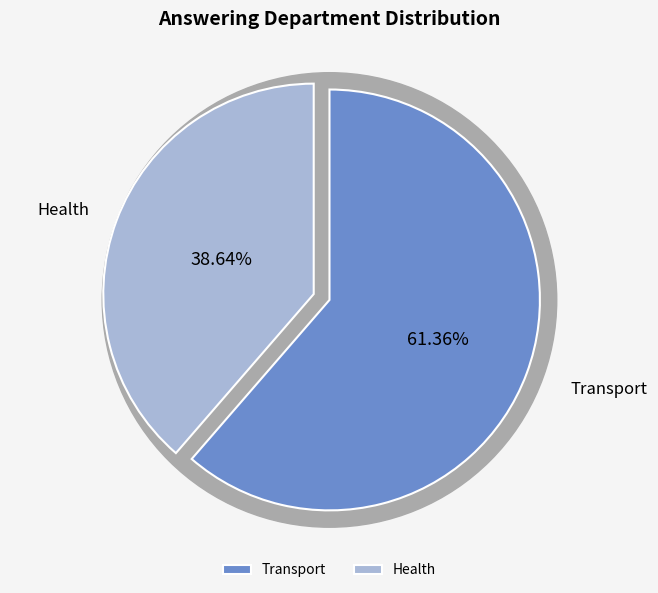

Rank the categories by value from highest to lowest.

Transport, Health